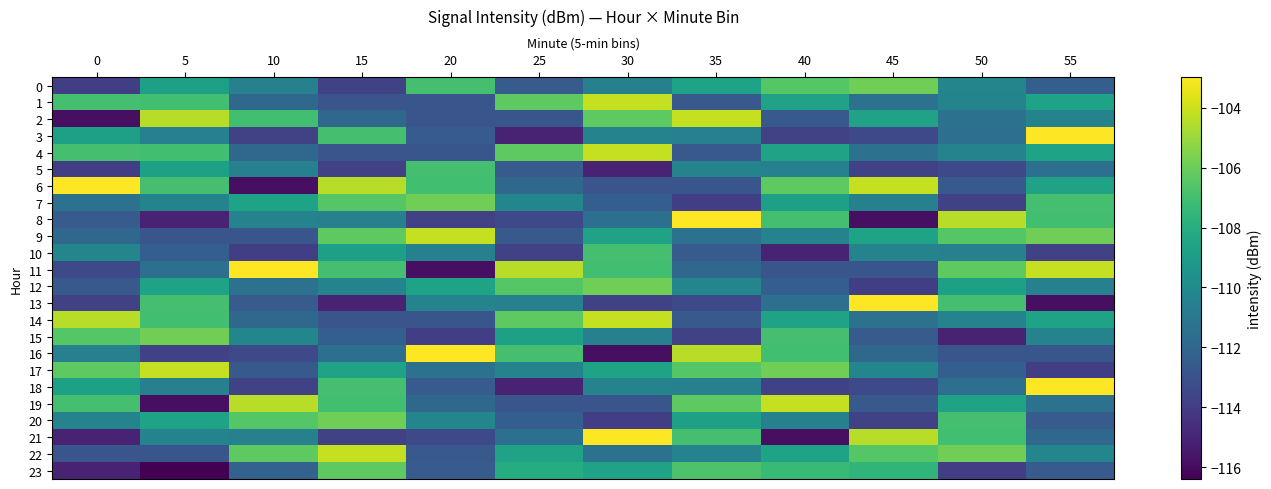

Between 45 and 15, which is larger?

45